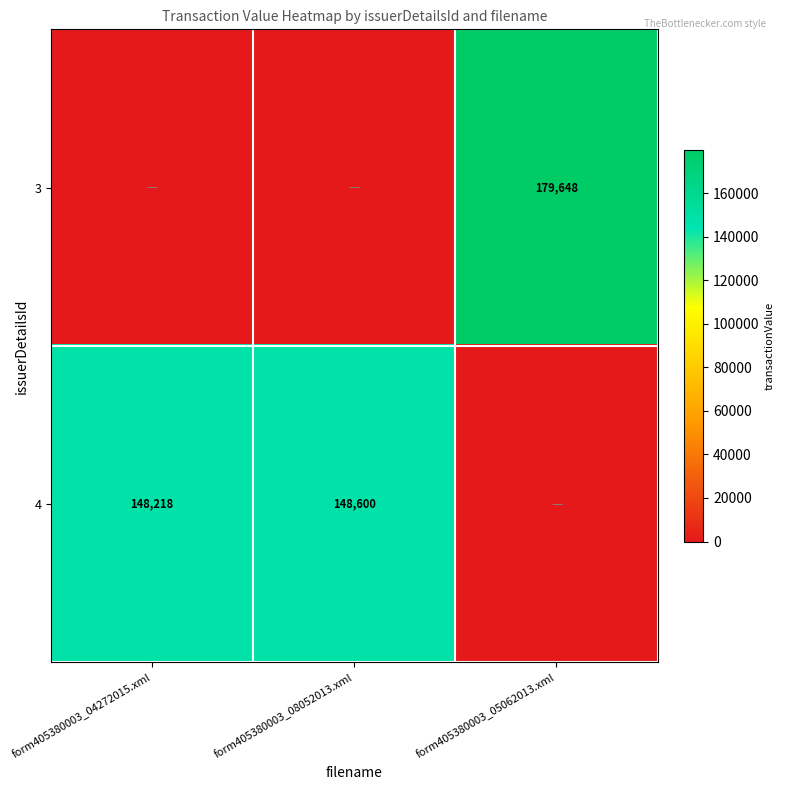

What is the difference between the highest and lowest values at form405380003_08052013.xml?

148600